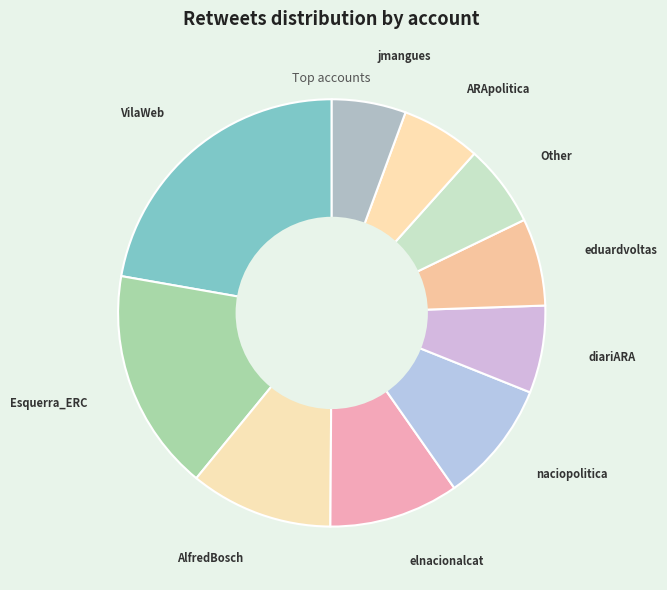

Combined, do elnacionalcat and VilaWeb account for over 50%?

No